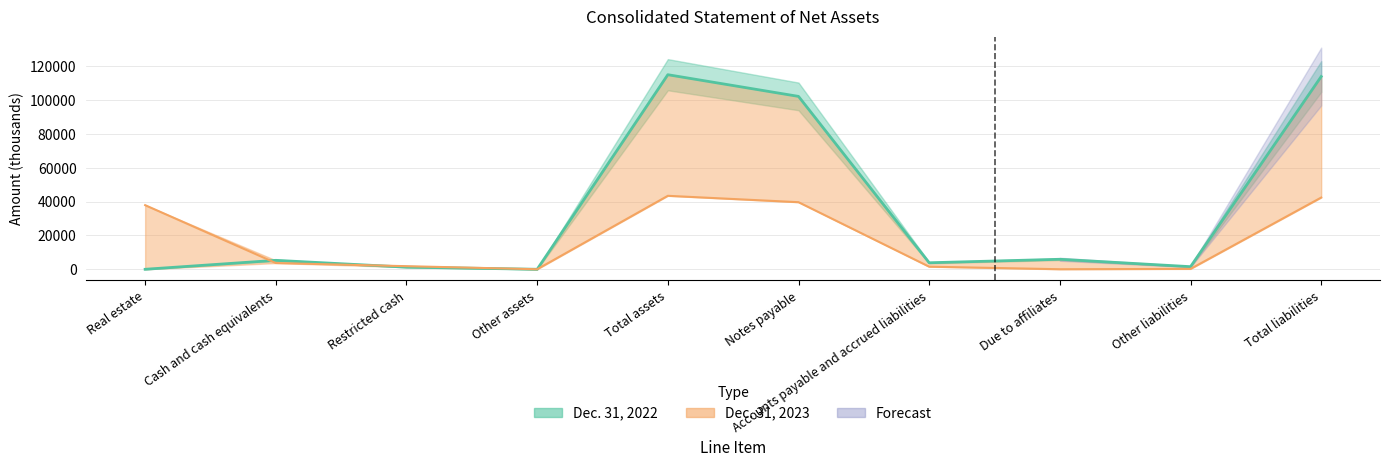

What is the difference between the Dec. 31, 2022 values at Total assets and Other liabilities?

113373